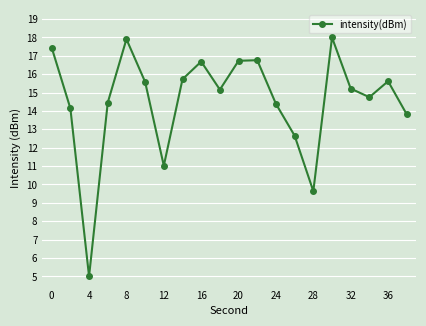

True or false: the data has more than 2 interior local peaks.

True